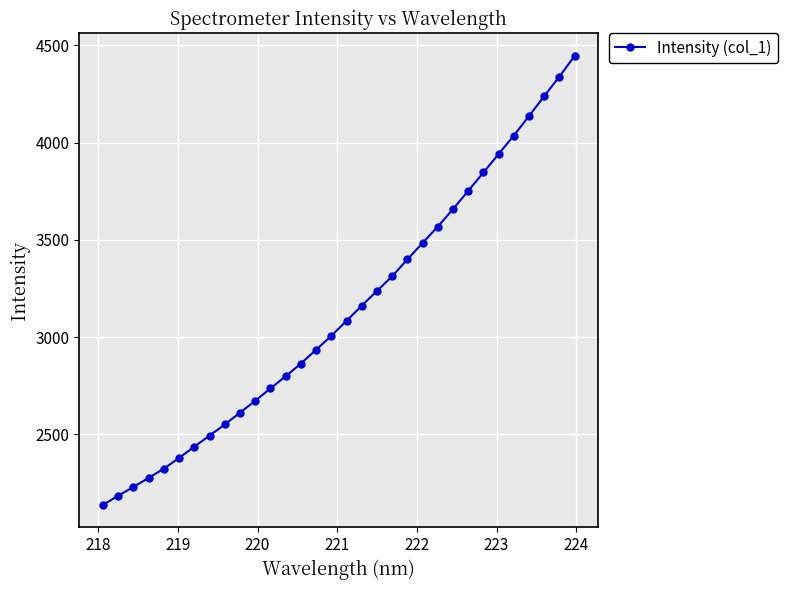

What is the difference between the maximum and second lowest values?

2260.7